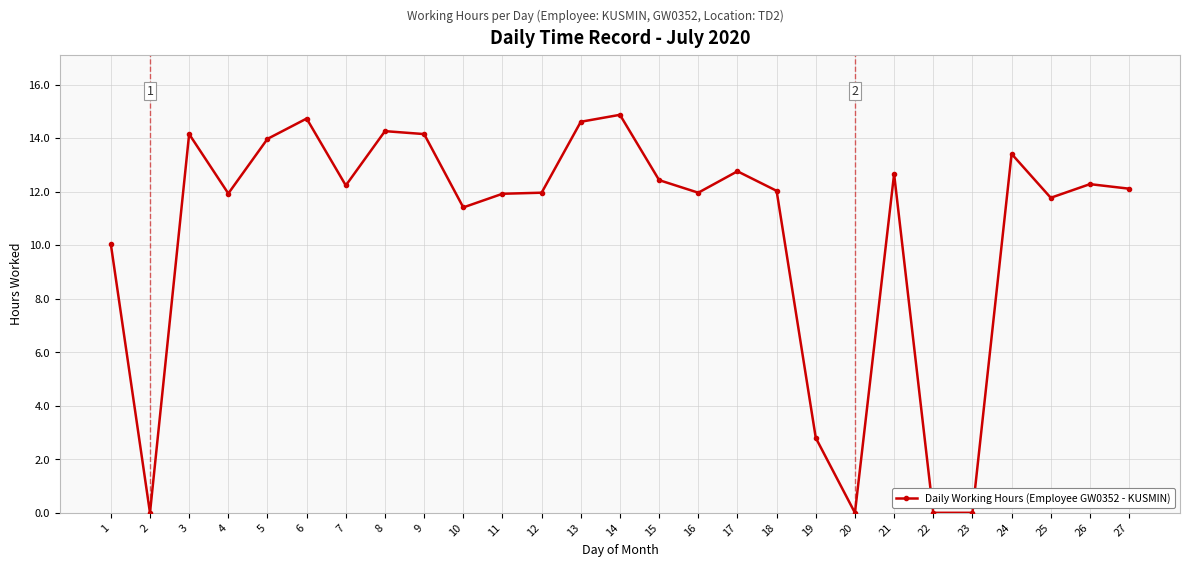

True or false: there are more than 2 points higher than both neighbors.

True